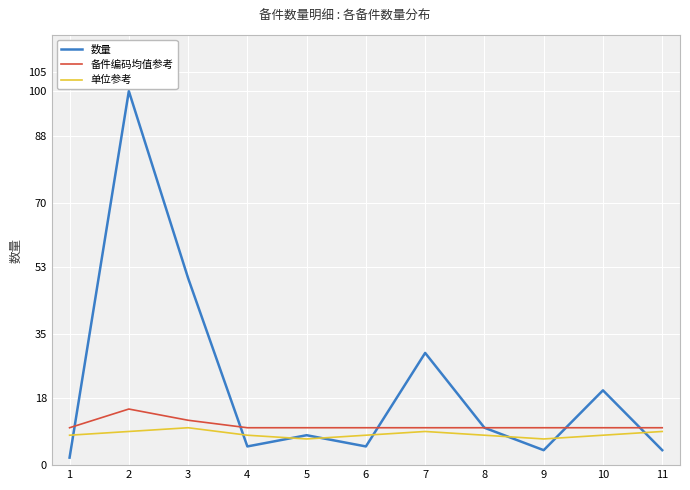

True or false: 数量 and 单位参考 intersect in this chart.

True